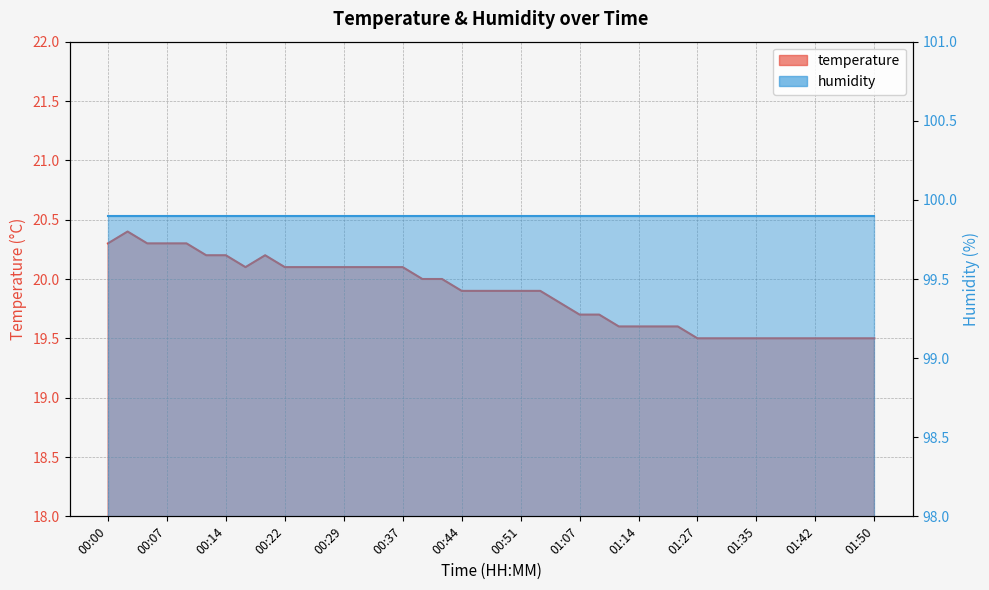

What is the smallest value displayed?

19.5